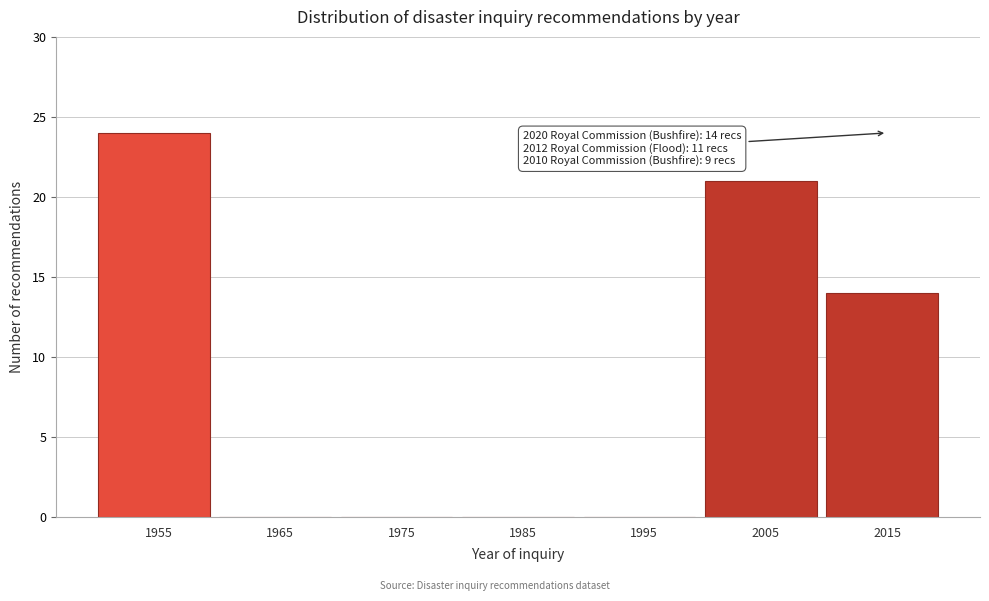

Reading left to right, extract all data points from this chart.

1955=24	1965=0	1975=0	1985=0	1995=0	2005=21	2015=14